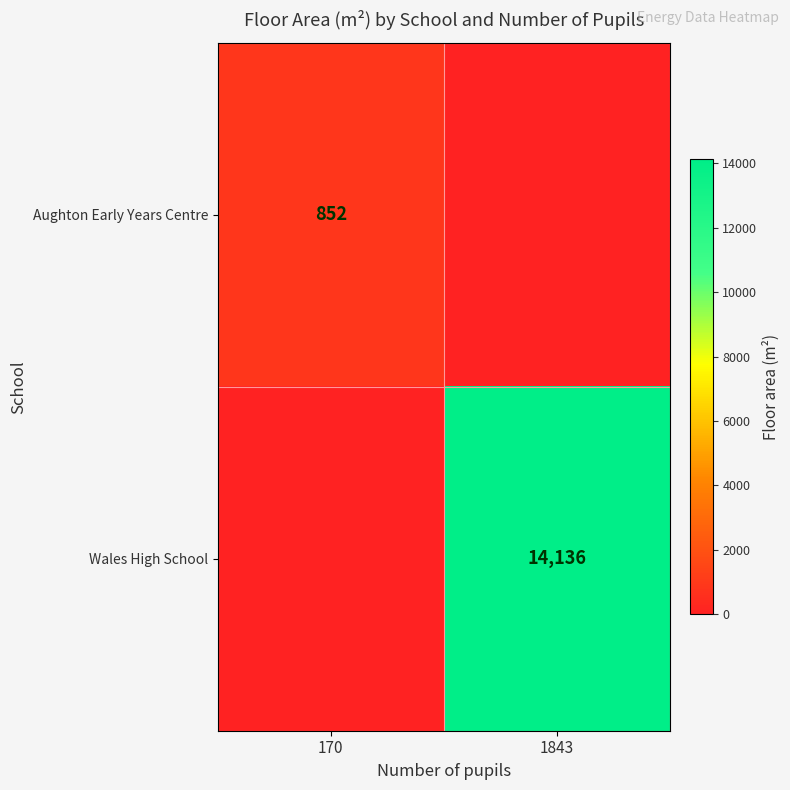

The Wales High School series shows 14136 at 1843. True or false?

True